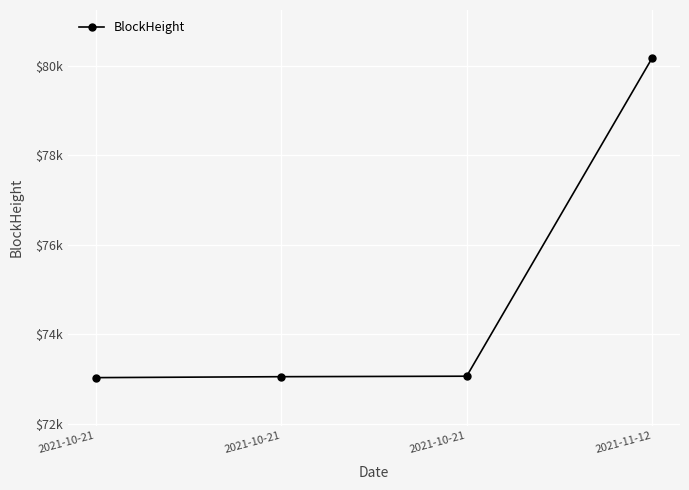

Reading left to right, list all the values displayed in this chart.

2021-10-21=73027	2021-10-21=73048	2021-10-21=73059	2021-11-12=80173